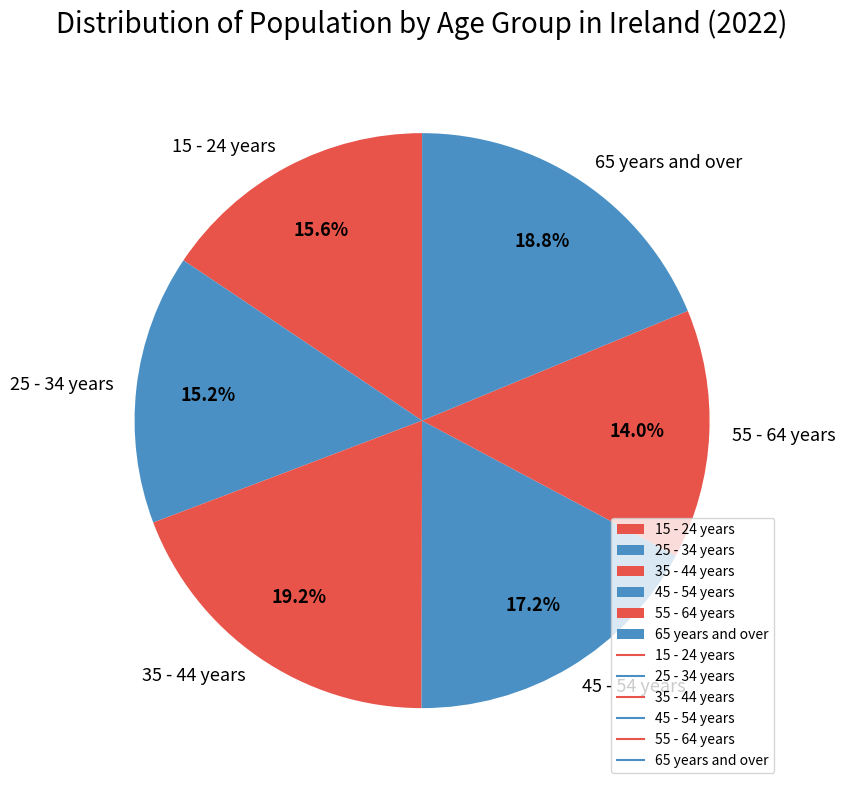

True or false: 45 - 54 years accounts for 23% of the total.

False